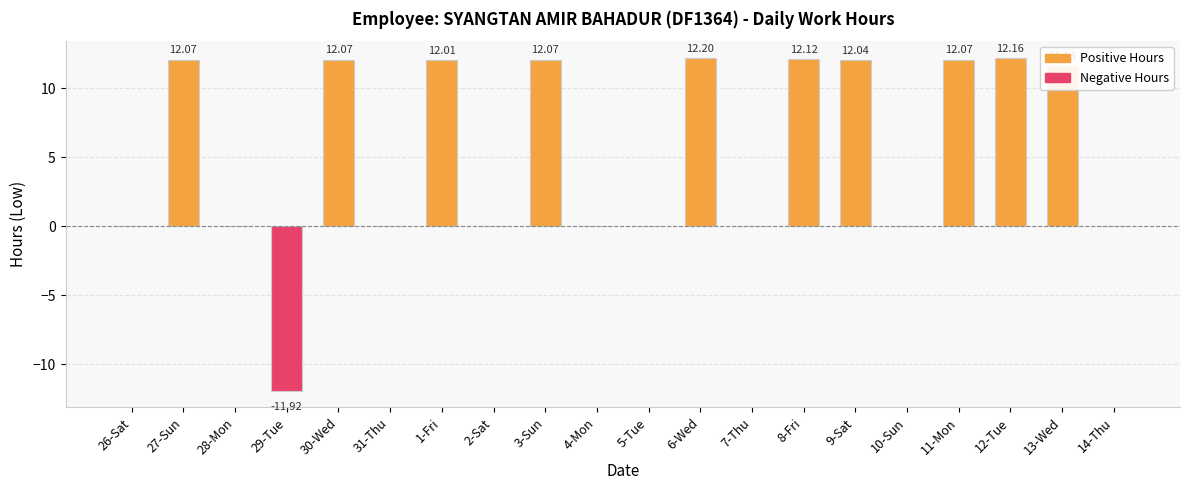

Between 13-Wed and 14-Thu, which is larger?

13-Wed